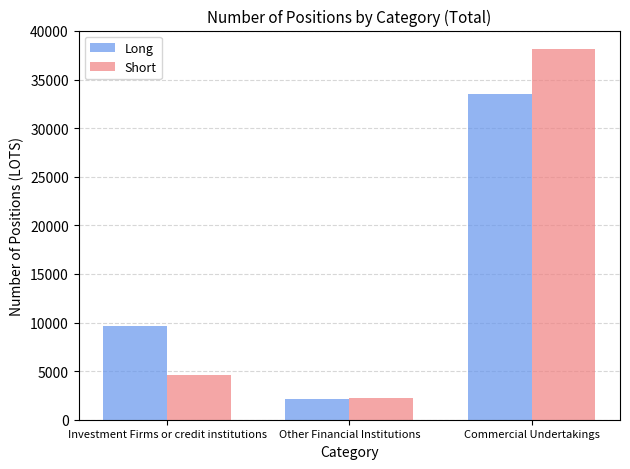

Between Investment Firms or credit institutions and Commercial Undertakings, which series saw the biggest shift?

Short